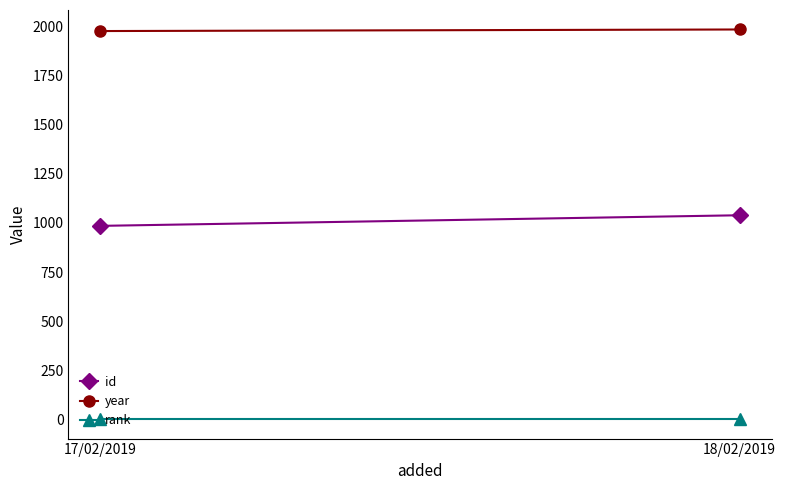

What is the label of the 2nd point from the right?

17/02/2019